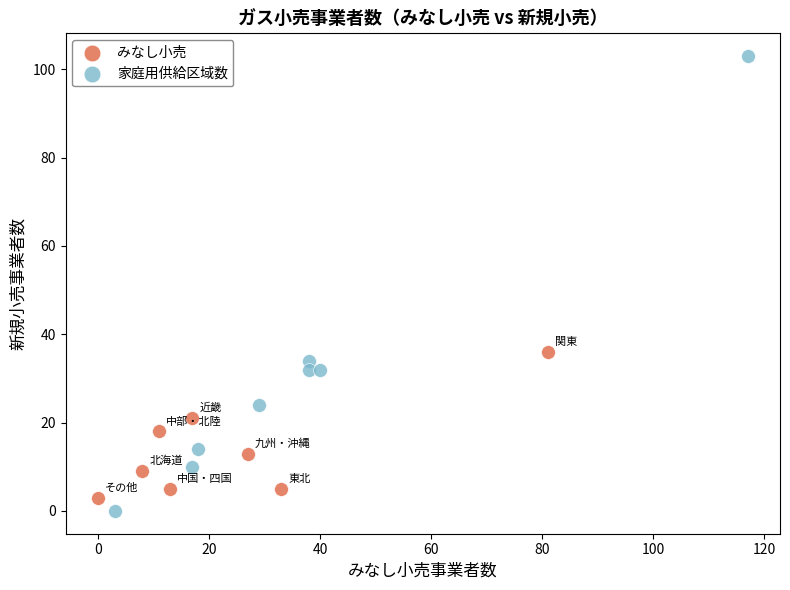

Which series contains the lowest Y value?

家庭用供給区域数